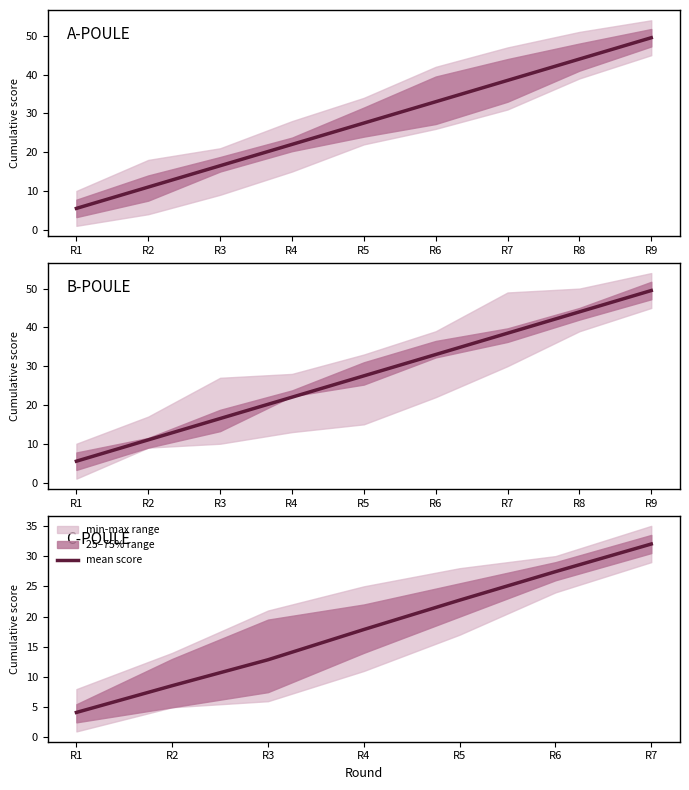

What is the value of the 6th point from the left?

27.4